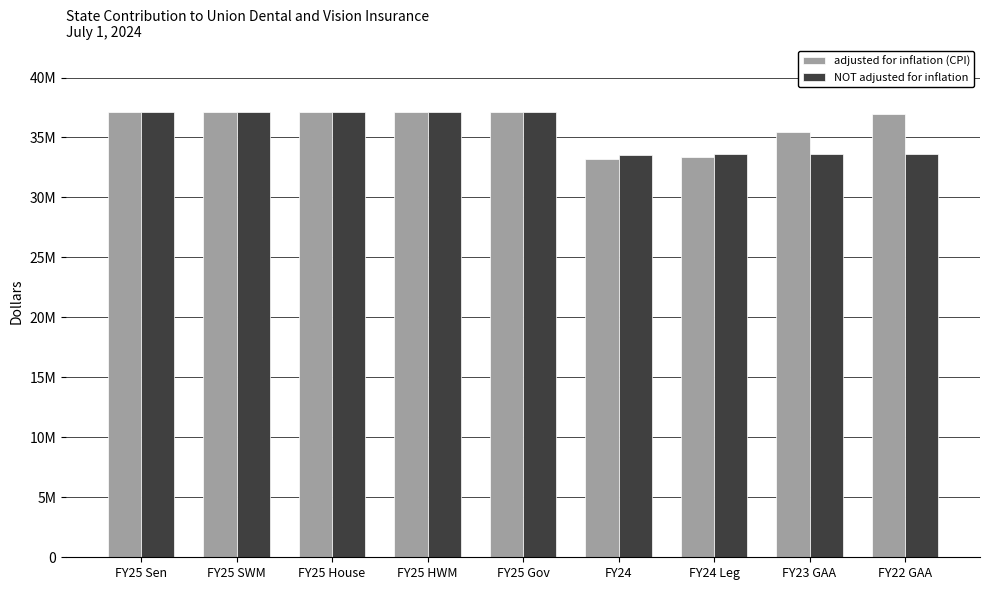

Does the chart contain stacked bars?

No